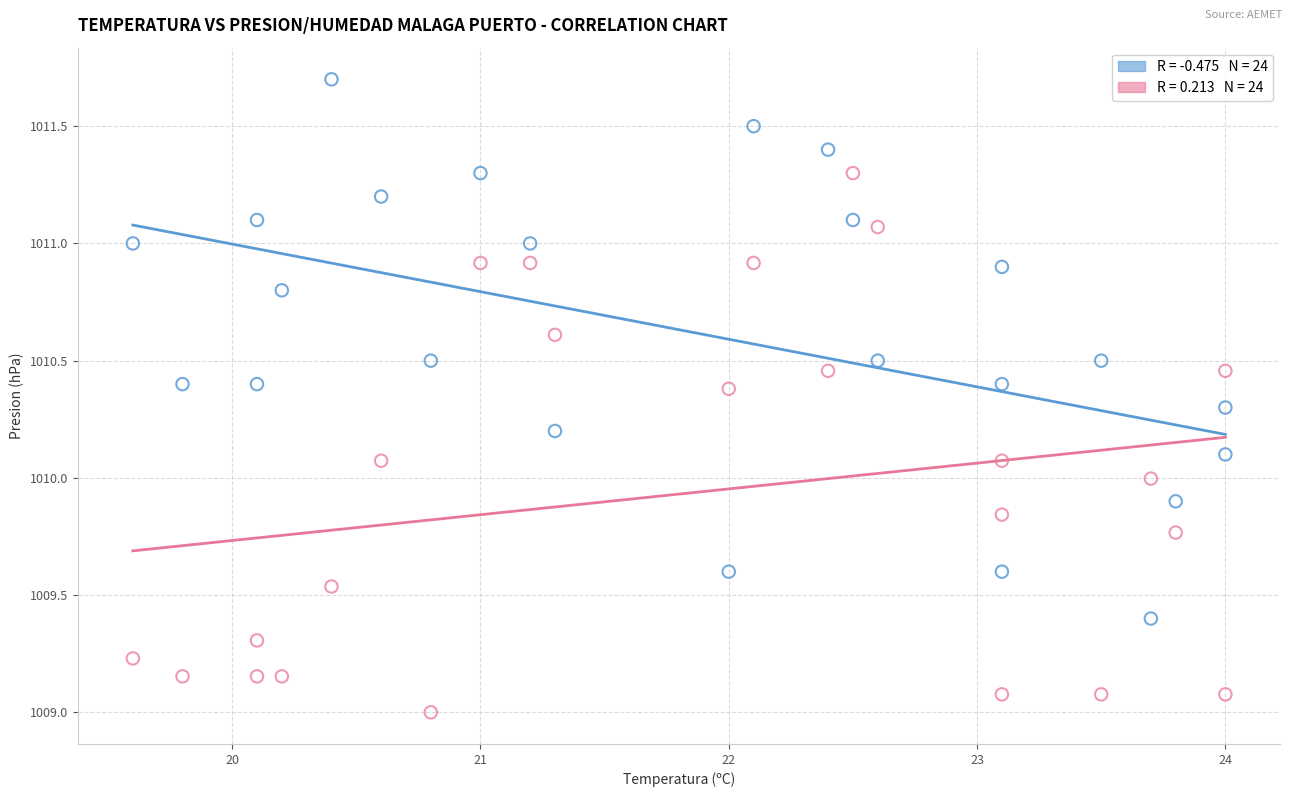

Across all data points, what is the range of Y values (max minus min)?

2.7